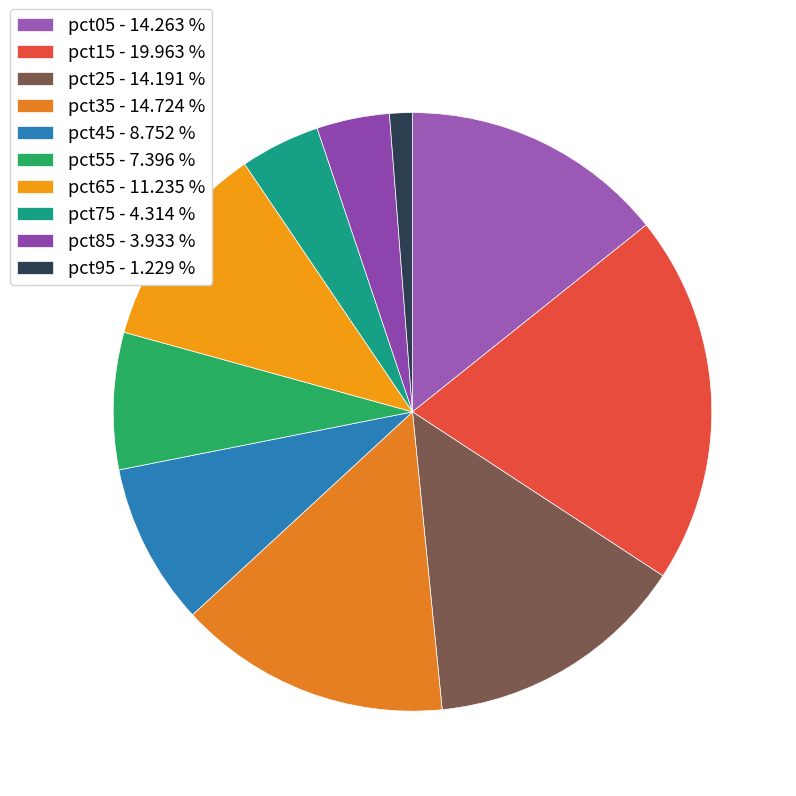

To the nearest percent, what is the difference between the largest and smallest slice percentages?

19%